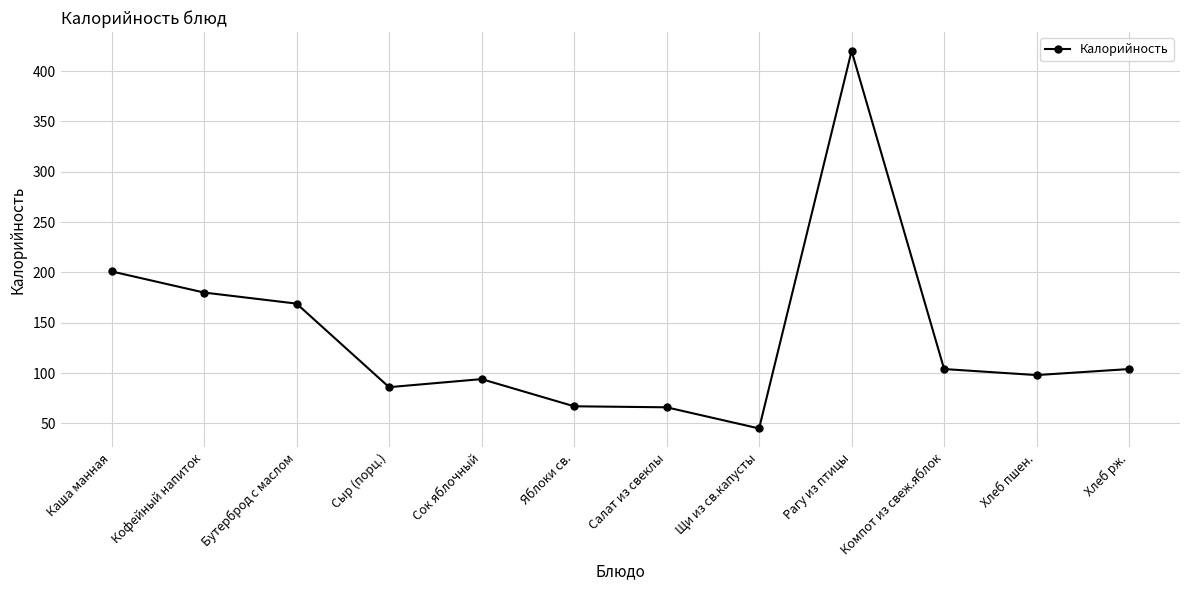

What is the difference between the values at Щи из св.капусты and Хлеб рж.?

59